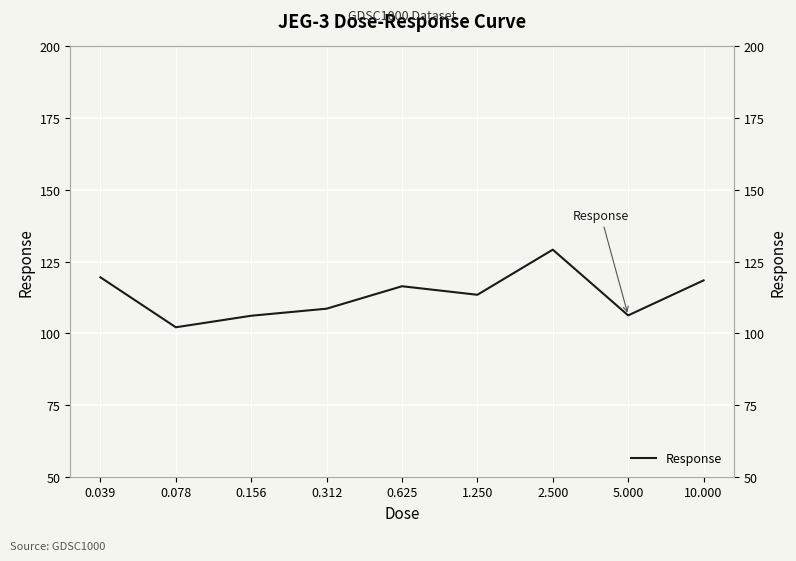

What is the change in value from 0.039 to 0.156?

-13.4